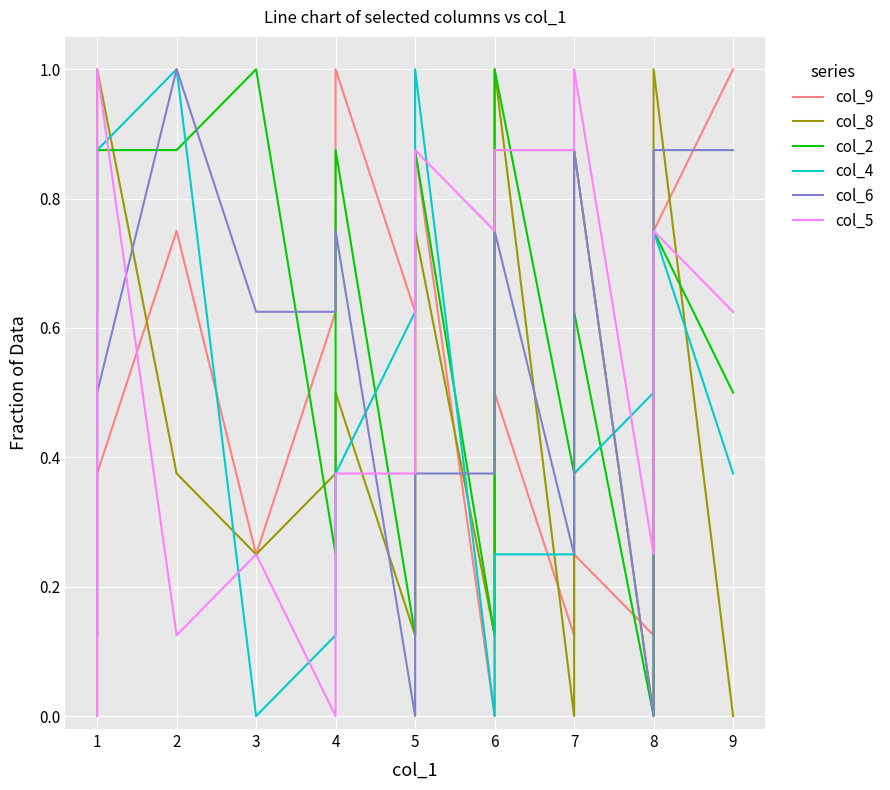

Count the col_5 values in the range 0 to 1.

17